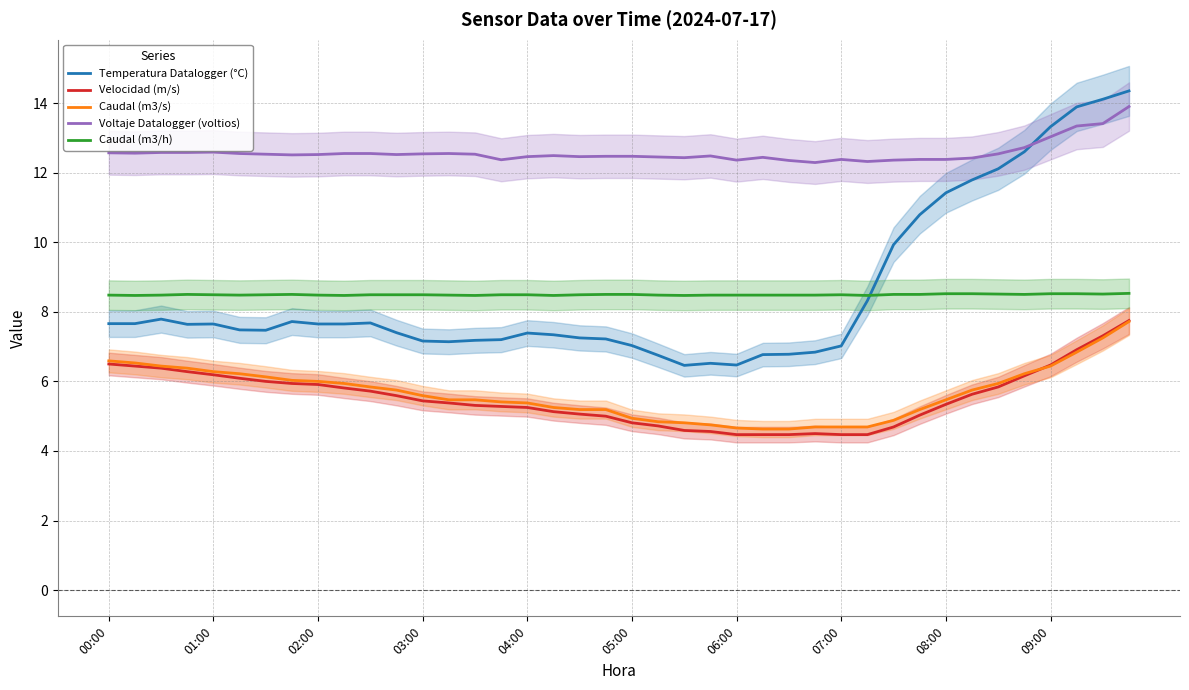

True or false: Voltaje Datalogger (voltios) and Caudal (m3/h) intersect in this chart.

False